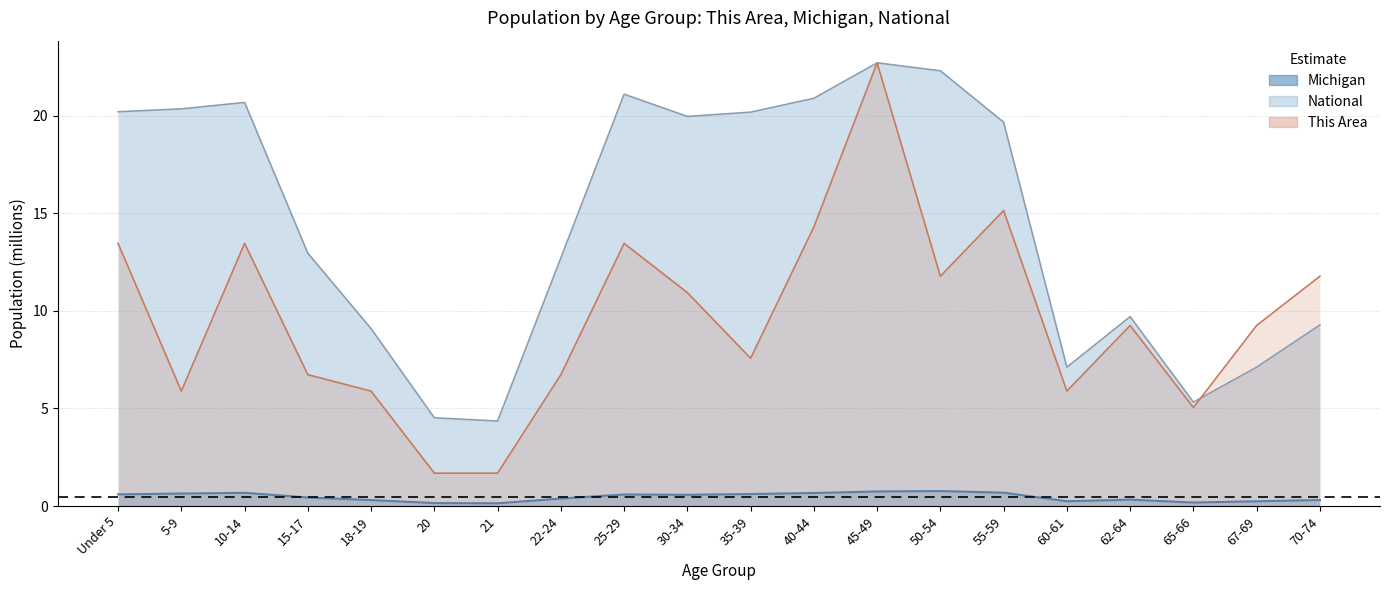

What is the label of the 11th point from the right?

30-34